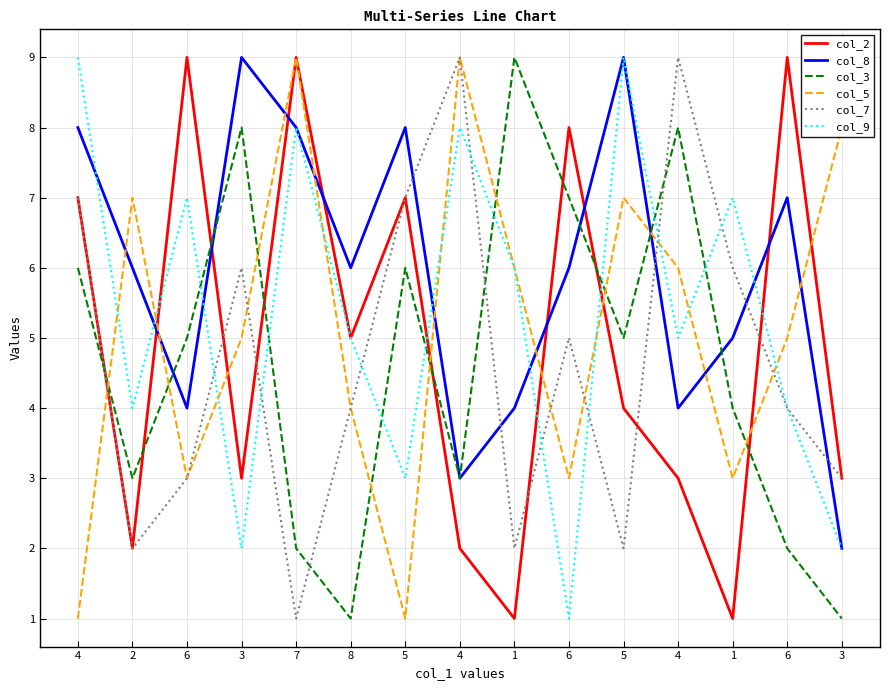

What are all the series names shown in the legend?

col_2, col_8, col_3, col_5, col_7, col_9